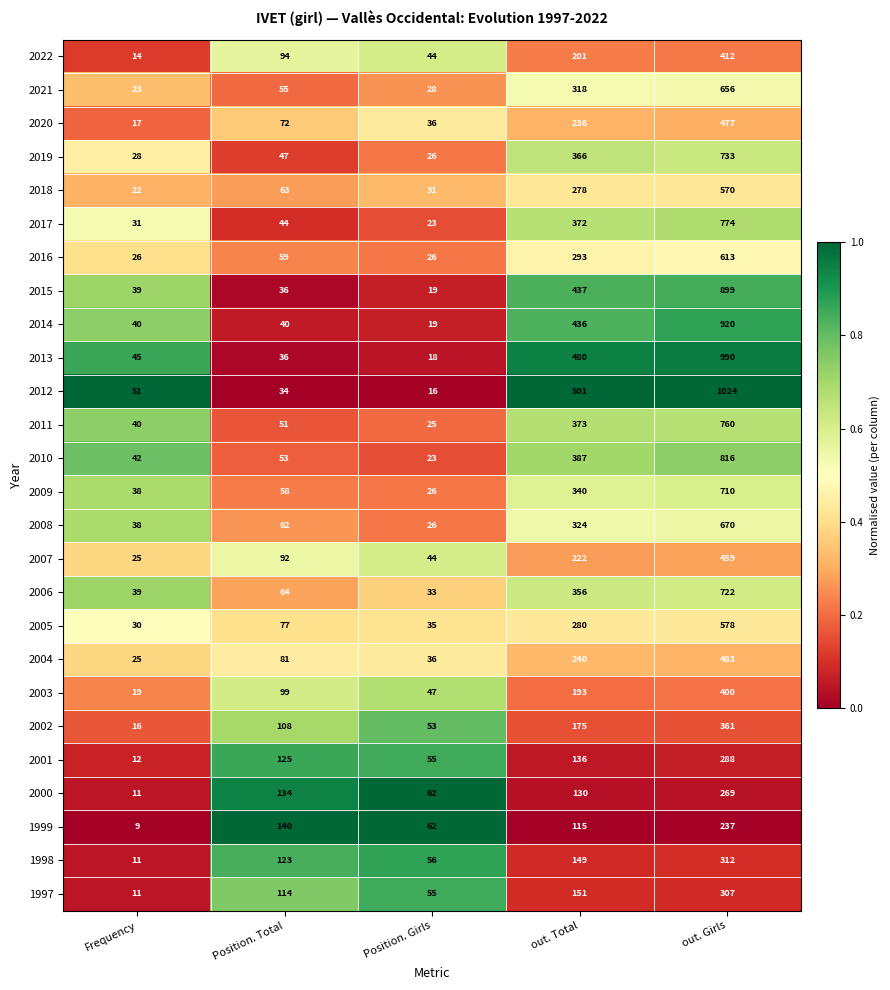

At which category is the sum across all series the highest?

out. Girls